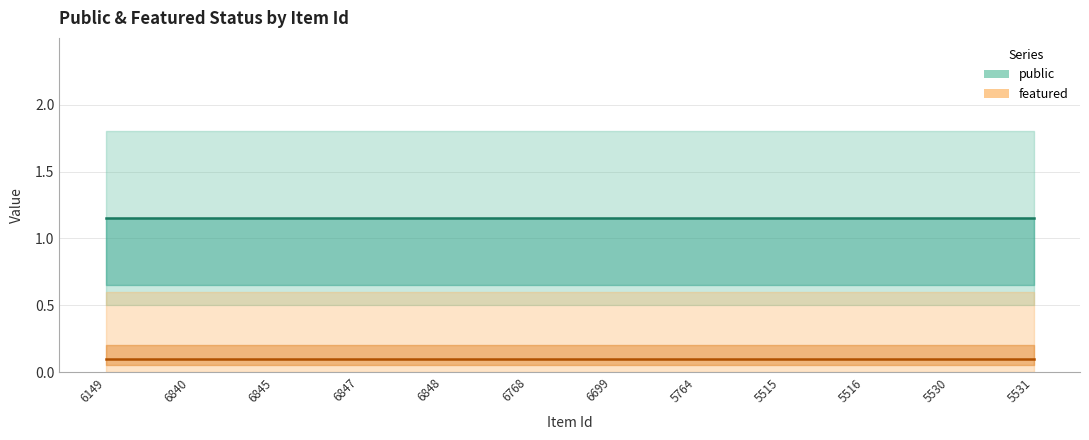

What is the highest value of the public series?

1.1